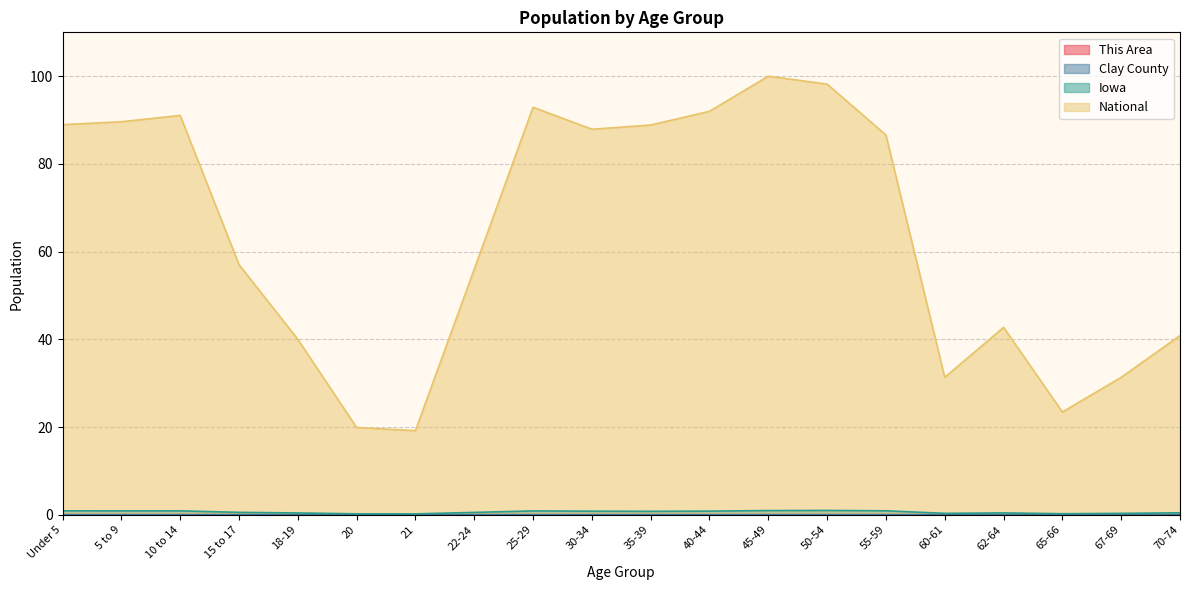

Reading right to left, list all the values displayed in this chart.

This Area: 70-74=0.0	67-69=0.0	65-66=0.0	62-64=0.0	60-61=0.0	55-59=0.0	50-54=0.0	45-49=0.0	40-44=0.0	35-39=0.0	30-34=0.0	25-29=0.0	22-24=0.0	21=0.0	20=0.0	18-19=0.0	15 to 17=0.0	10 to 14=0.0	5 to 9=0.0	Under 5=0.0
Clay County: 70-74=0.0	67-69=0.0	65-66=0.0	62-64=0.0	60-61=0.0	55-59=0.0	50-54=0.0	45-49=0.0	40-44=0.0	35-39=0.0	30-34=0.0	25-29=0.0	22-24=0.0	21=0.0	20=0.0	18-19=0.0	15 to 17=0.0	10 to 14=0.0	5 to 9=0.0	Under 5=0.0
Iowa: 70-74=0.4	67-69=0.3	65-66=0.2	62-64=0.4	60-61=0.3	55-59=0.9	50-54=1.0	45-49=1.0	40-44=0.8	35-39=0.8	30-34=0.8	25-29=0.9	22-24=0.5	21=0.2	20=0.2	18-19=0.4	15 to 17=0.5	10 to 14=0.9	5 to 9=0.9	Under 5=0.9
National: 70-74=40.9	67-69=31.3	65-66=23.4	62-64=42.7	60-61=31.3	55-59=86.6	50-54=98.2	45-49=100.0	40-44=92.0	35-39=88.9	30-34=87.9	25-29=92.9	22-24=56.0	21=19.2	20=19.9	18-19=40.0	15 to 17=57.0	10 to 14=91.1	5 to 9=89.6	Under 5=89.0